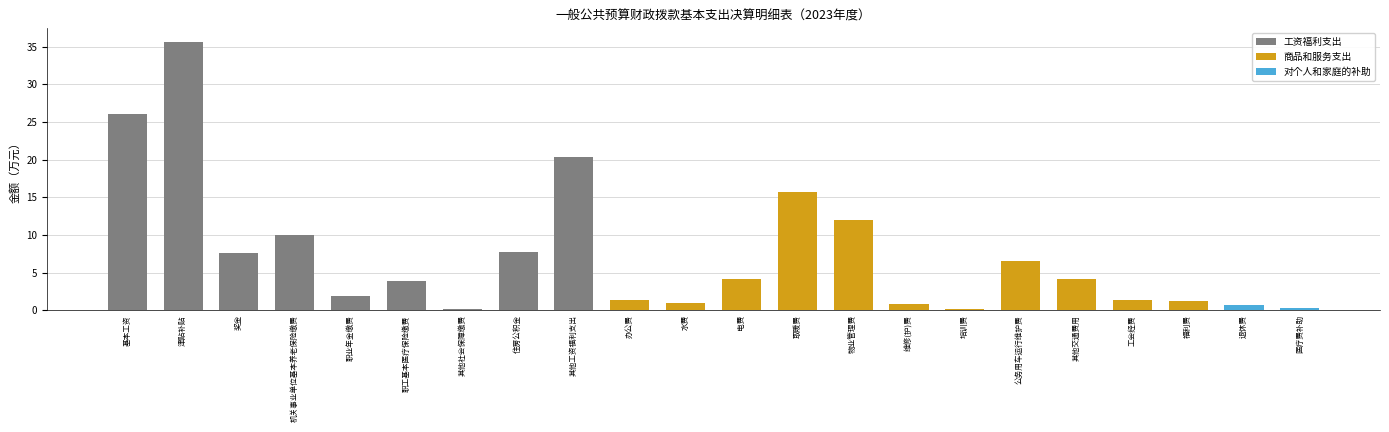

At which label is 工资福利支出 closest to 17?

其他工资福利支出